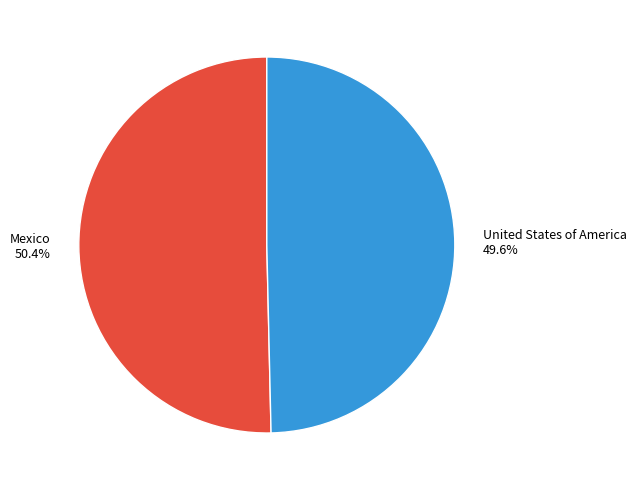

To the nearest percent, what is the combined percentage of United States of America and Mexico?

100%